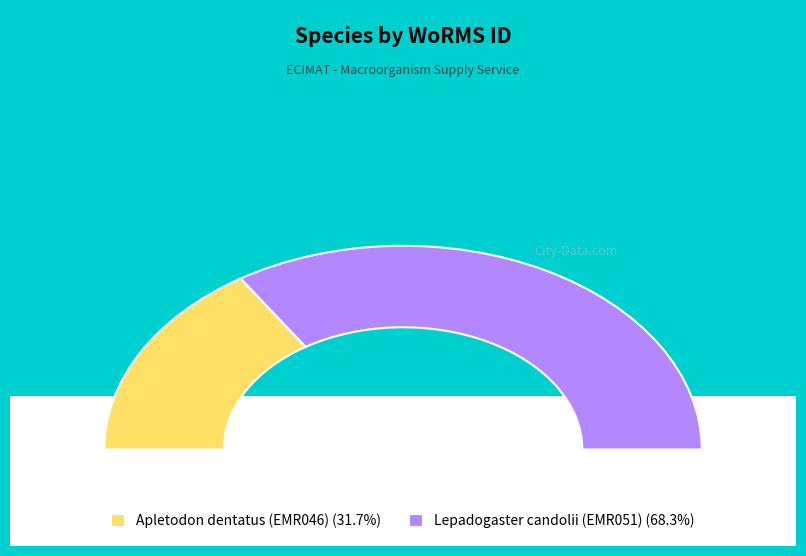

Approximately how many times larger is the value at Apletodon dentatus (EMR046) compared to Lepadogaster candolii (EMR051)?

0.5